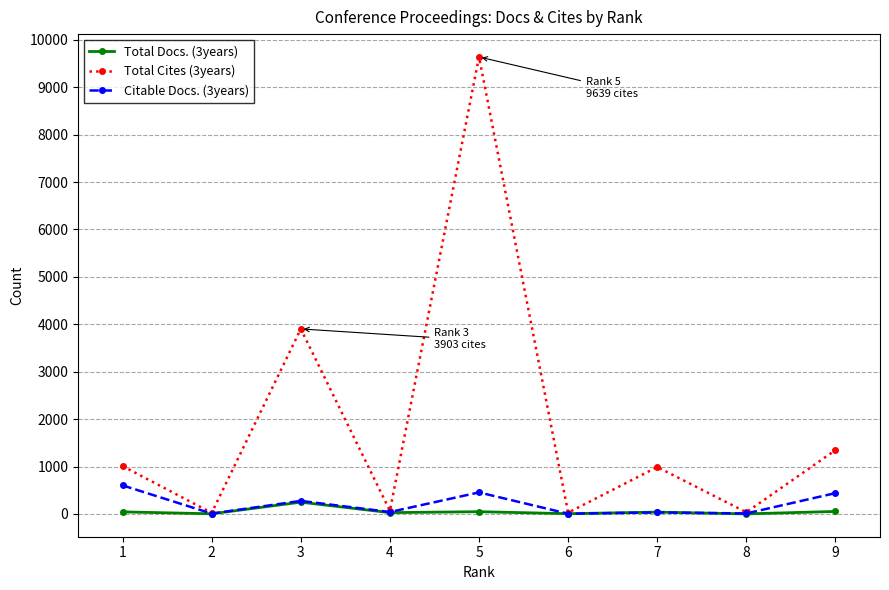

At which label does Citable Docs. (3years) reach its peak?

1